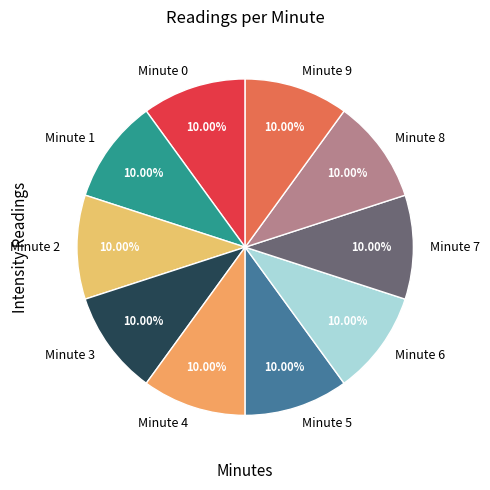

Combined, do Minute 7 and Minute 2 account for over 50%?

No